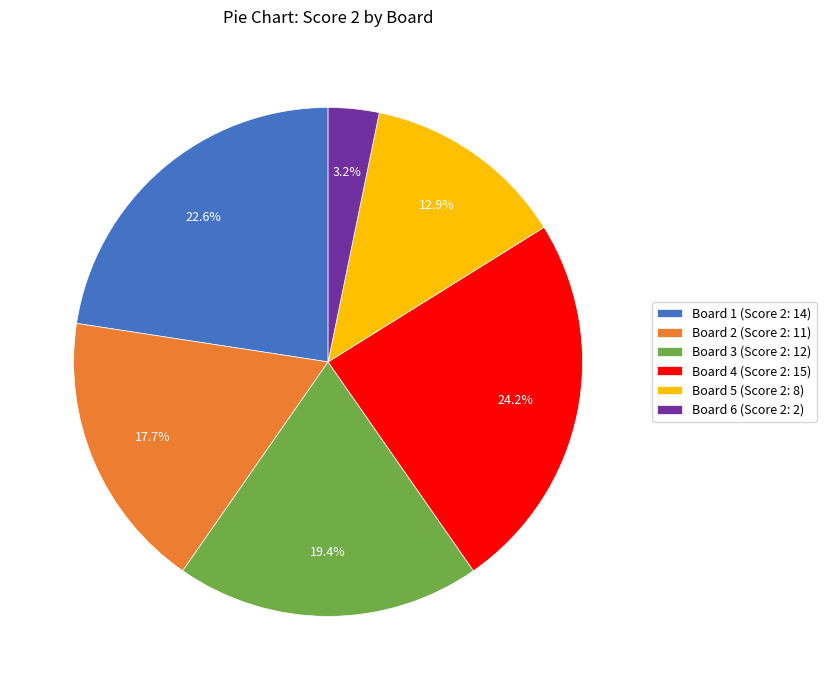

Count the number of slices in the pie.

6